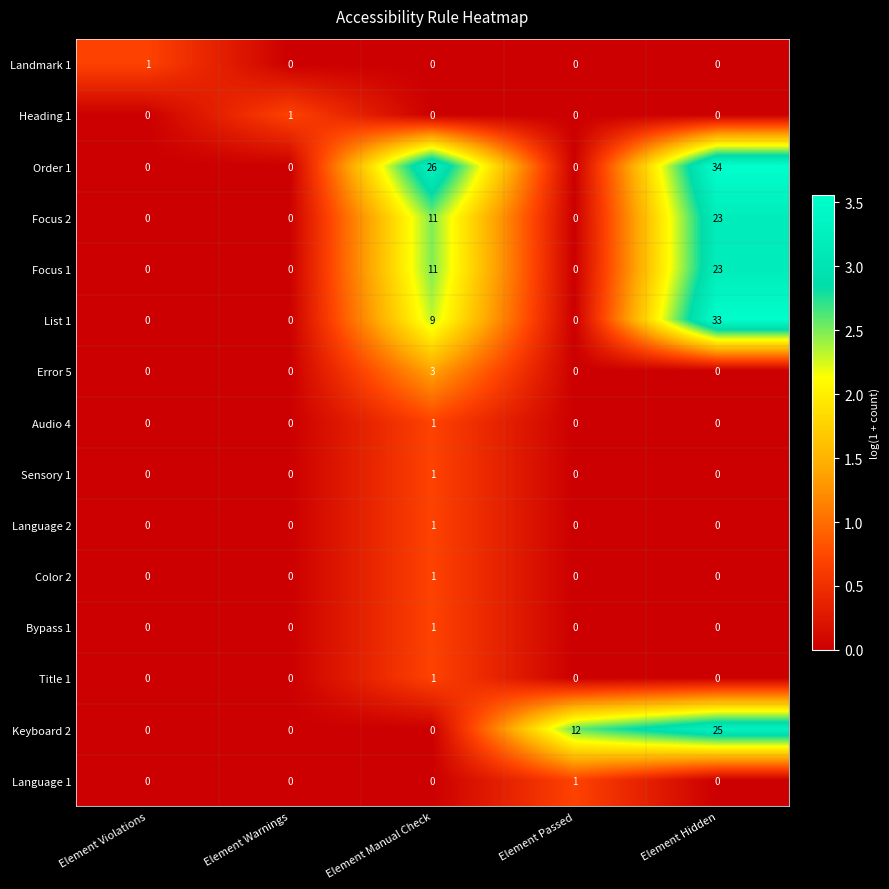

How many Focus 1 values are between 0 and 11?

4